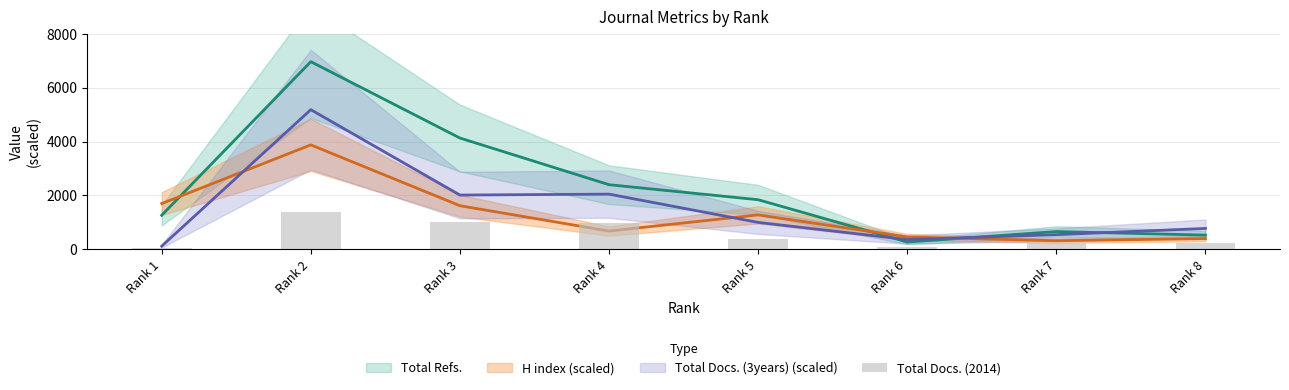

Rank the categories by value from highest to lowest.

Rank 2, Rank 3, Rank 4, Rank 5, Rank 8, Rank 7, Rank 6, Rank 1